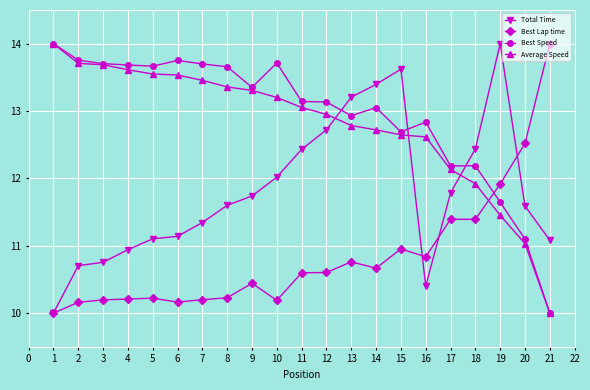

What is the value of the Best Speed point at the 2nd from the left?

13.8